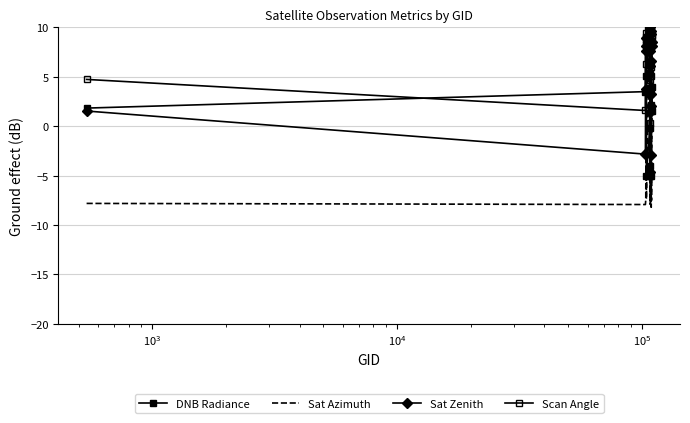

What is the value of the Scan Angle point at the 8th from the left?

8.7